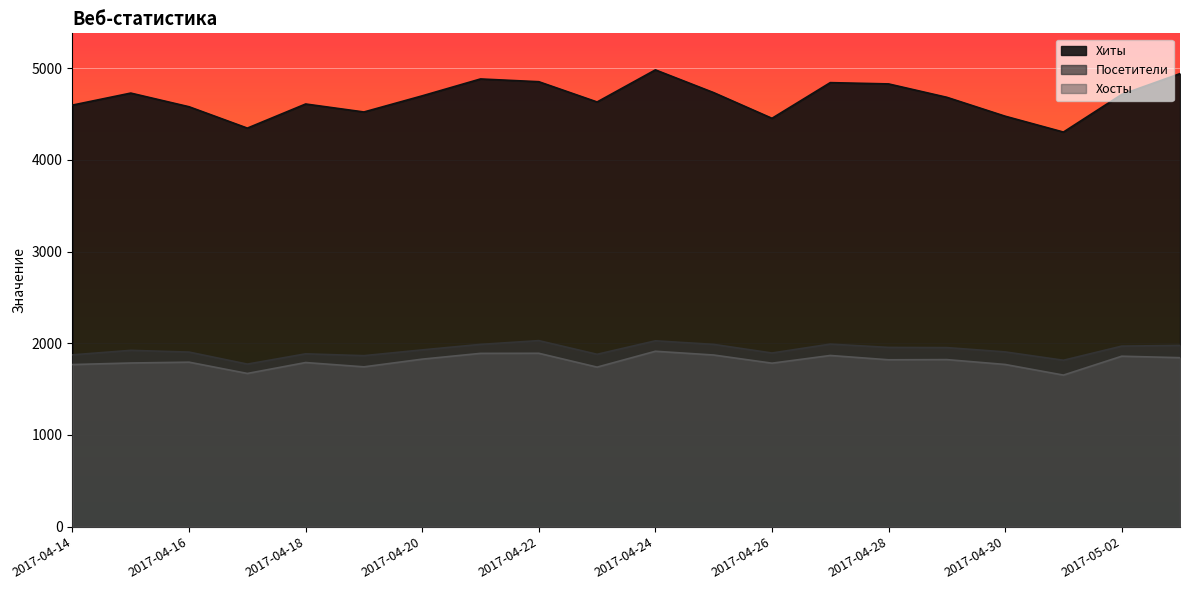

Reading left to right, list all the values displayed in this chart.

Хиты: 4597	4728	4579	4346	4609	4522	4698	4882	4852	4631	4981	4733	4453	4842	4828	4682	4476	4303	4713	4940
Хосты: 1768	1785	1794	1671	1790	1743	1827	1890	1891	1740	1913	1872	1783	1867	1820	1822	1769	1653	1859	1843
Посетители: 1874	1923	1904	1773	1885	1865	1928	1988	2029	1880	2027	1988	1894	1991	1955	1953	1906	1815	1969	1977